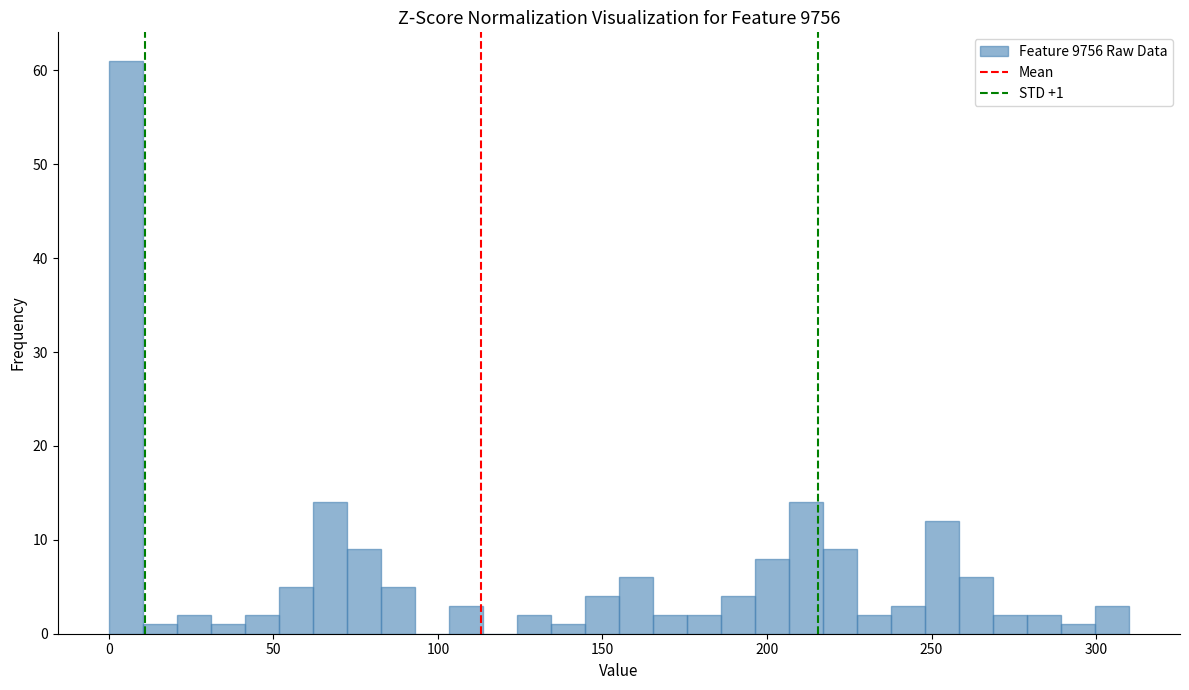

Around what value on the x-axis is the tallest bar? Give the approximate position of its centre, as read against the axis.

5